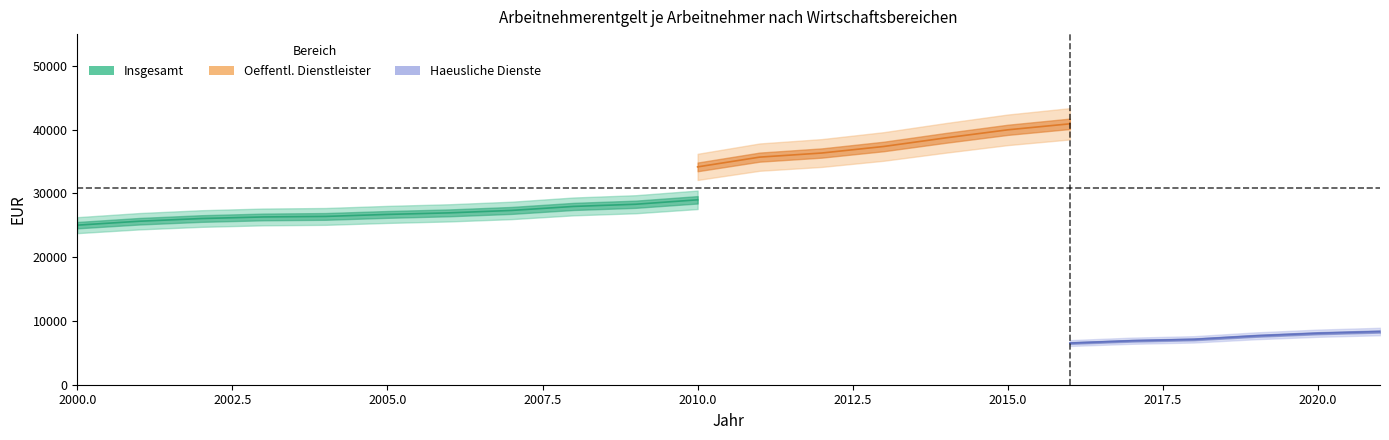

True or false: Haeusliche Dienste and Oeffentl. Dienstleister cross at least once.

False